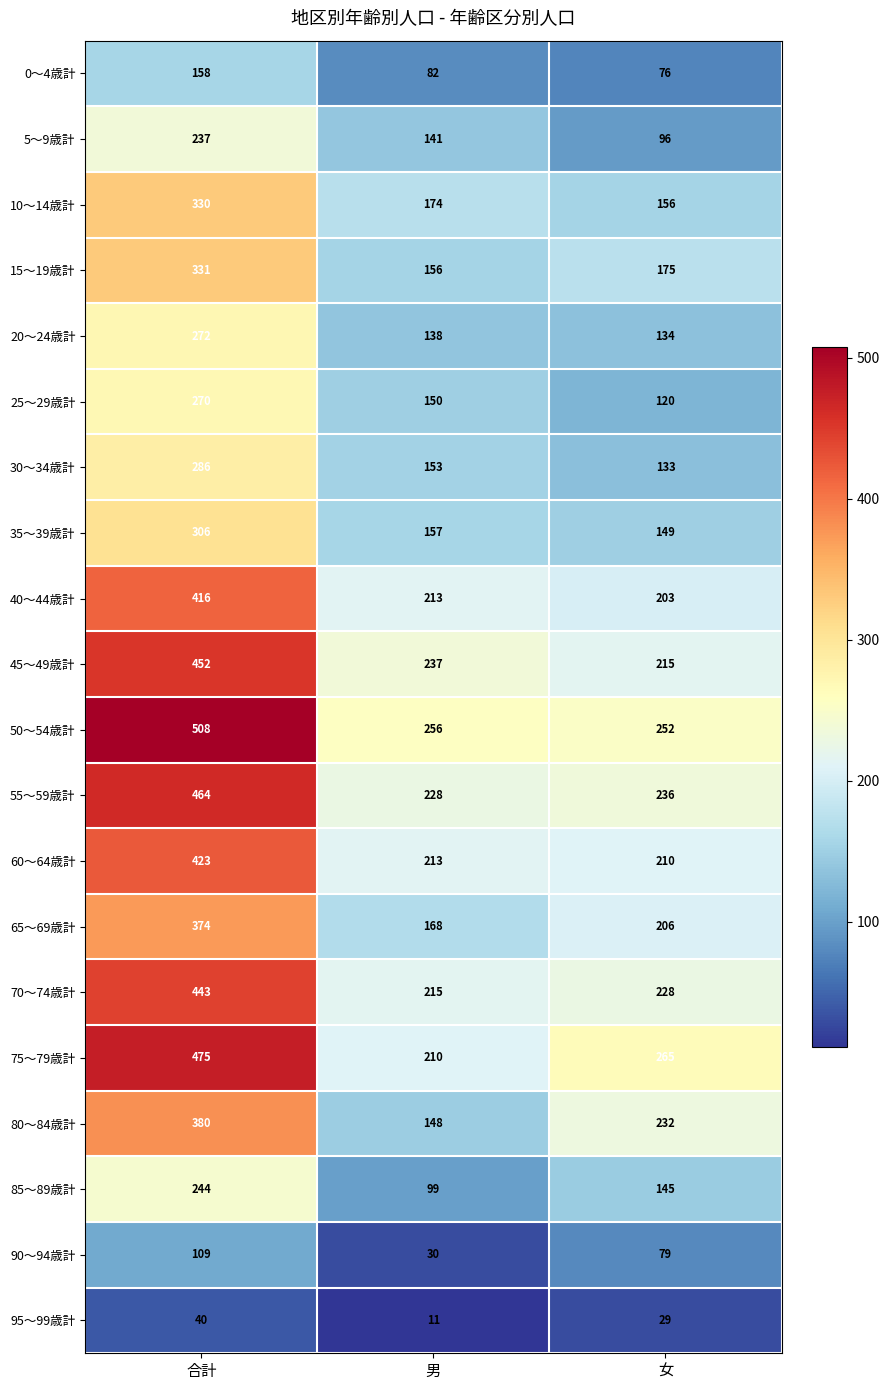

The value of 0～4歳計 at 女 is 76. True or false?

True